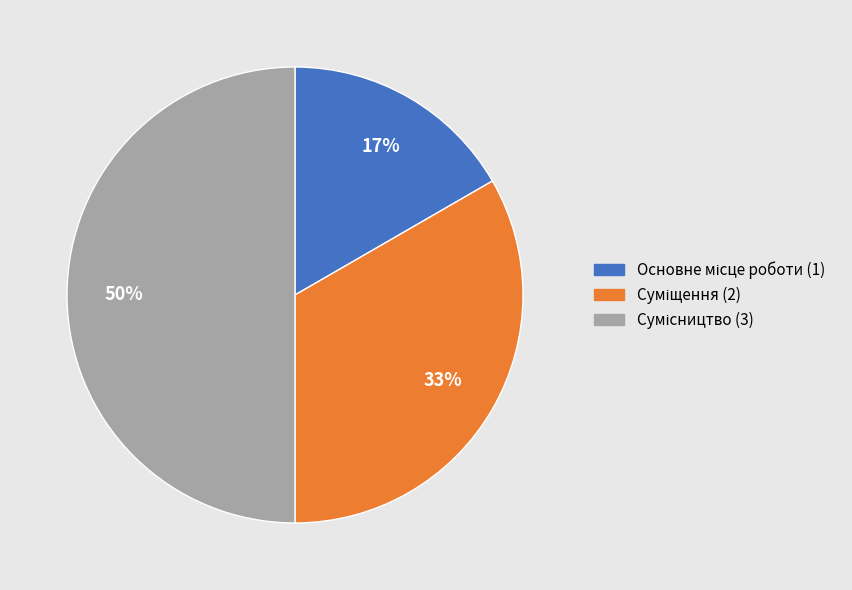

To the nearest percent, what is the average slice percentage?

33%